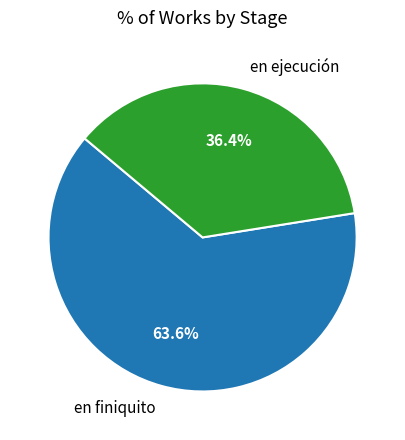

Which category has the smallest portion of the pie?

en ejecución